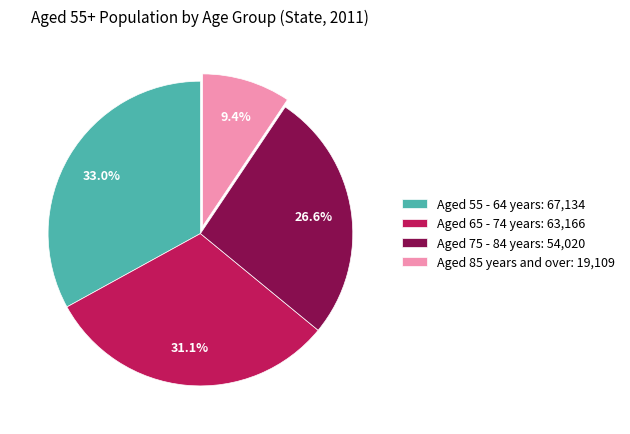

Does any single category account for the majority?

No